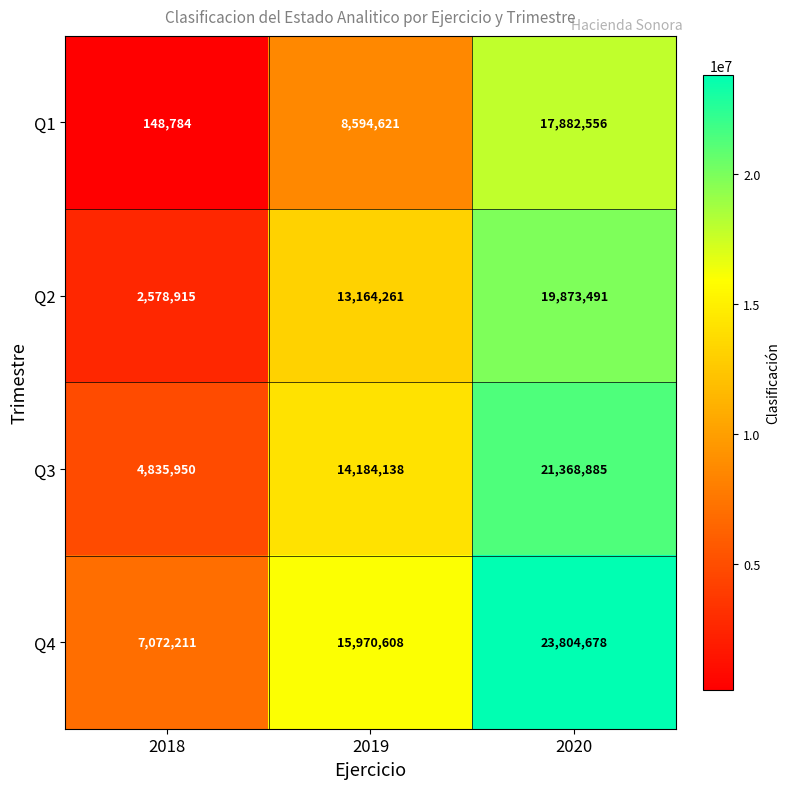

What is the greatest value displayed?

23804678